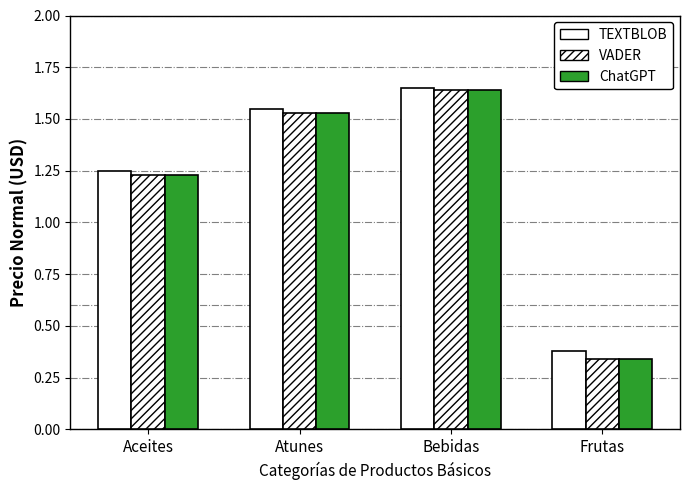

Which series has the largest total across all categories?

TEXTBLOB